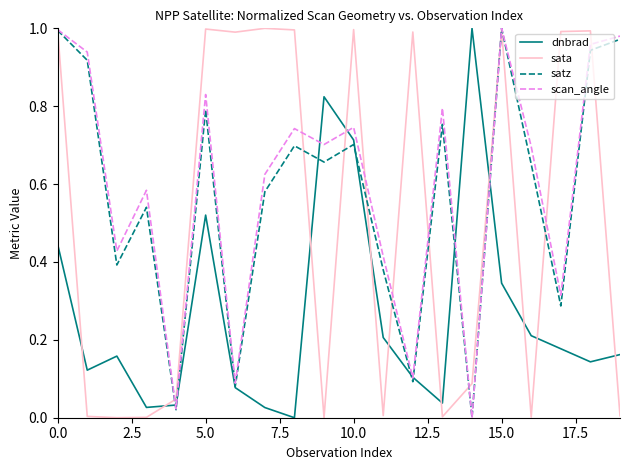

True or false: dnbrad and sata cross at least once.

True